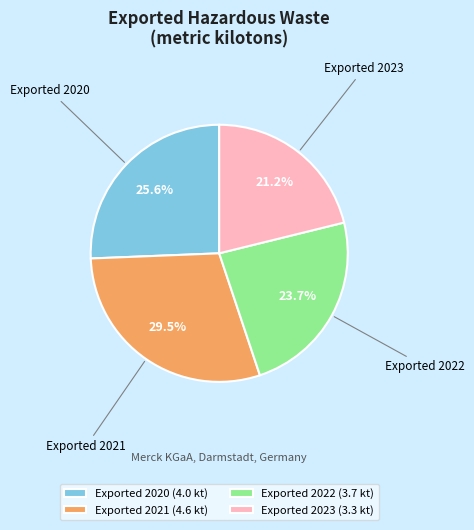

To the nearest percent, what portion does Exported 2023 represent?

21%